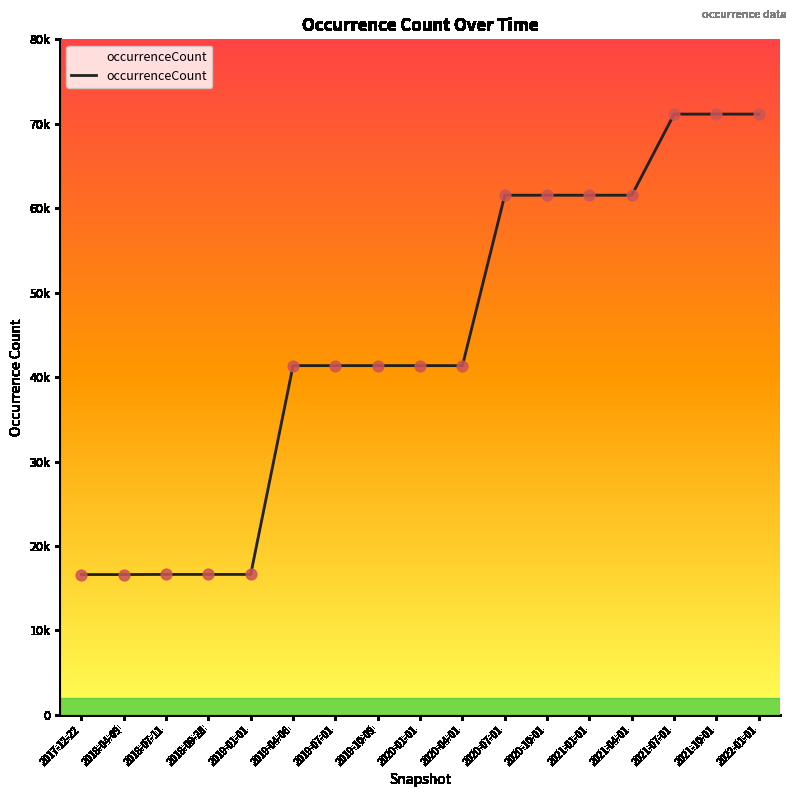

What is the change in value from 2020-07-01 to 2021-10-01?

+9605